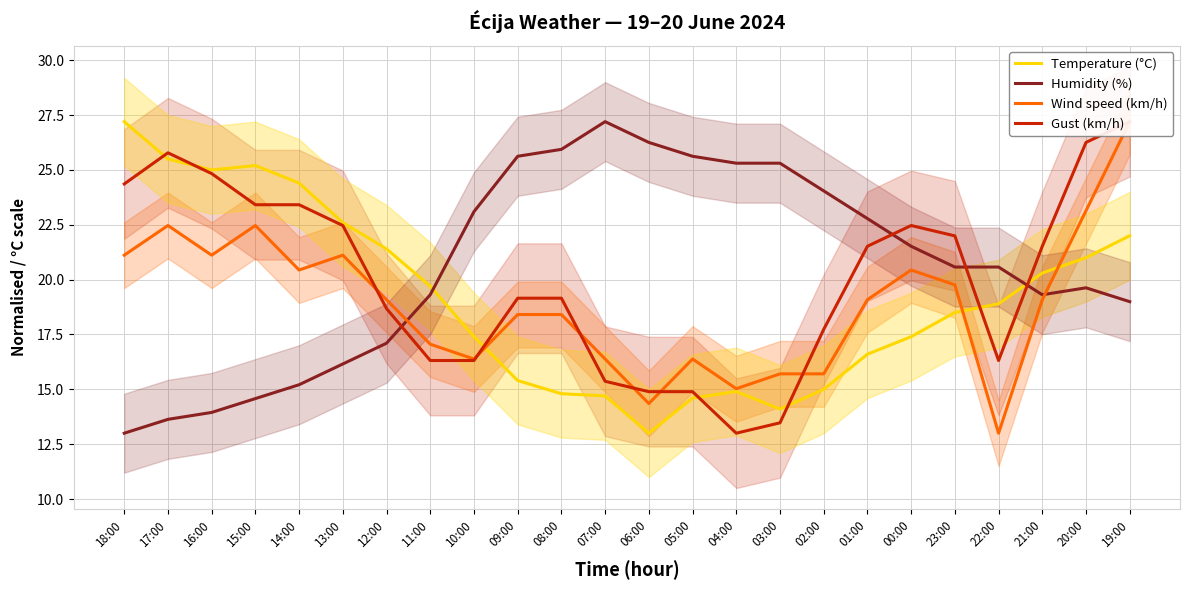

What is the greatest value displayed?

27.2